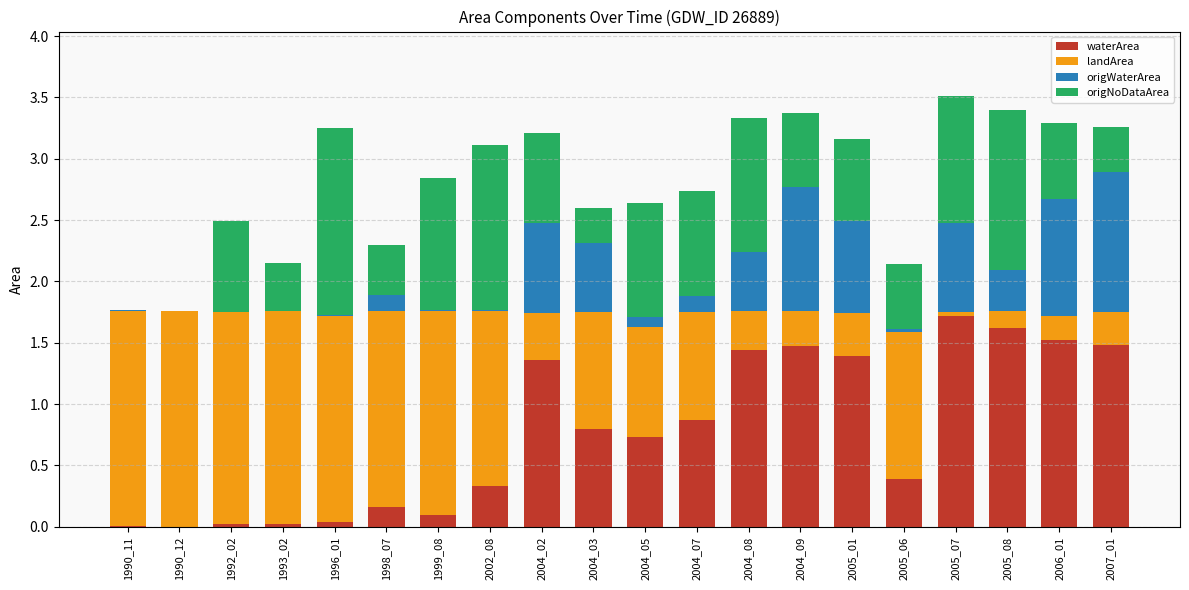

What is the total value across all series at 2006_01?

3.3